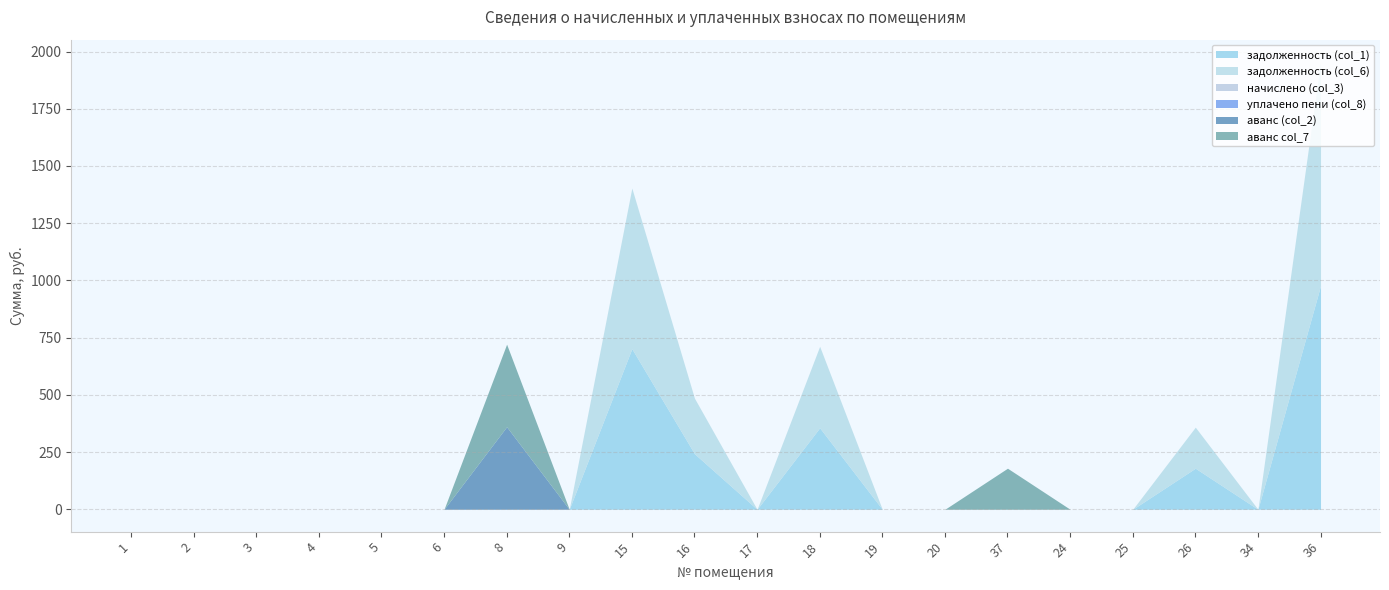

The аванс (col_2) series shows 0.0 at 2. True or false?

True